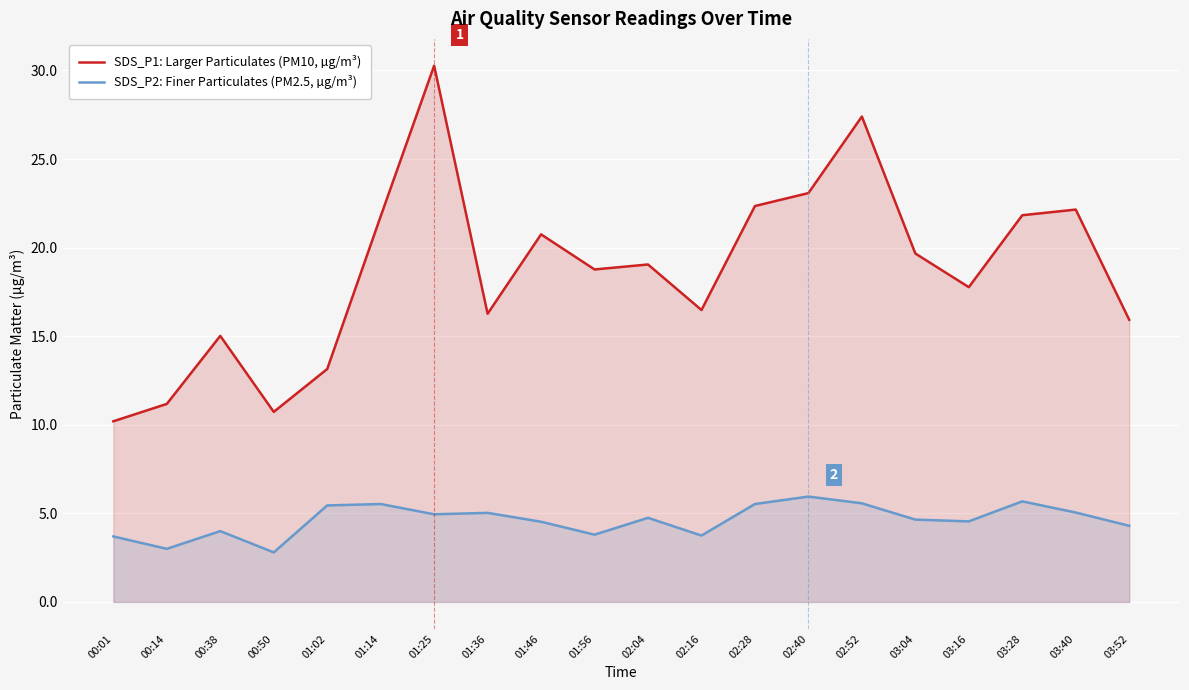

How many data points does each series have?

20